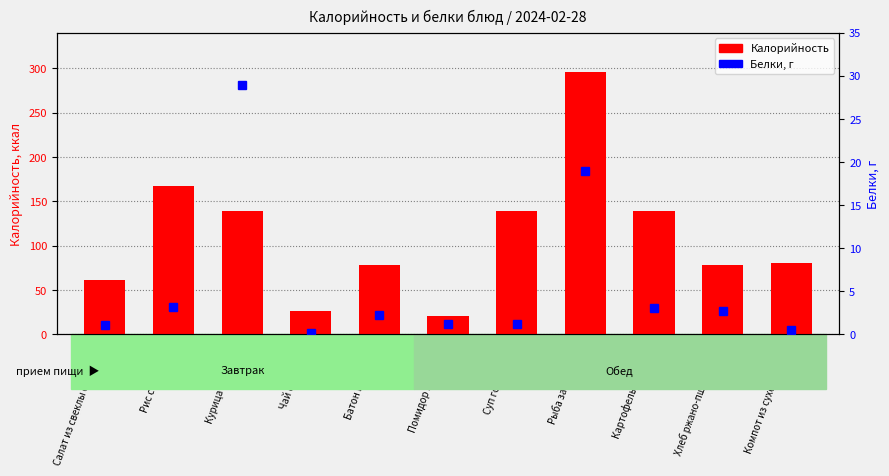

Reading right to left, extract all data points from this chart.

Калорийность: Компот из сухофруктов=81.0	Хлеб ржано-пшеничный=78.3	Картофельное пюре=139.4	Рыба запеченная=295.6	Суп гороховый=138.6	Помидор в нарезке=21.3	Батон нарезной=78.5	Чай с сахаром=26.8	Курица отварная=139.3	Рис с овощами=167.8	Салат из свеклы отварной=60.9
Белки: Компот из сухофруктов=0.5	Хлеб ржано-пшеничный=2.7	Картофельное пюре=3.1	Рыба запеченная=19.0	Суп гороховый=1.2	Помидор в нарезке=1.2	Батон нарезной=2.3	Чай с сахаром=0.2	Курица отварная=28.9	Рис с овощами=3.2	Салат из свеклы отварной=1.1